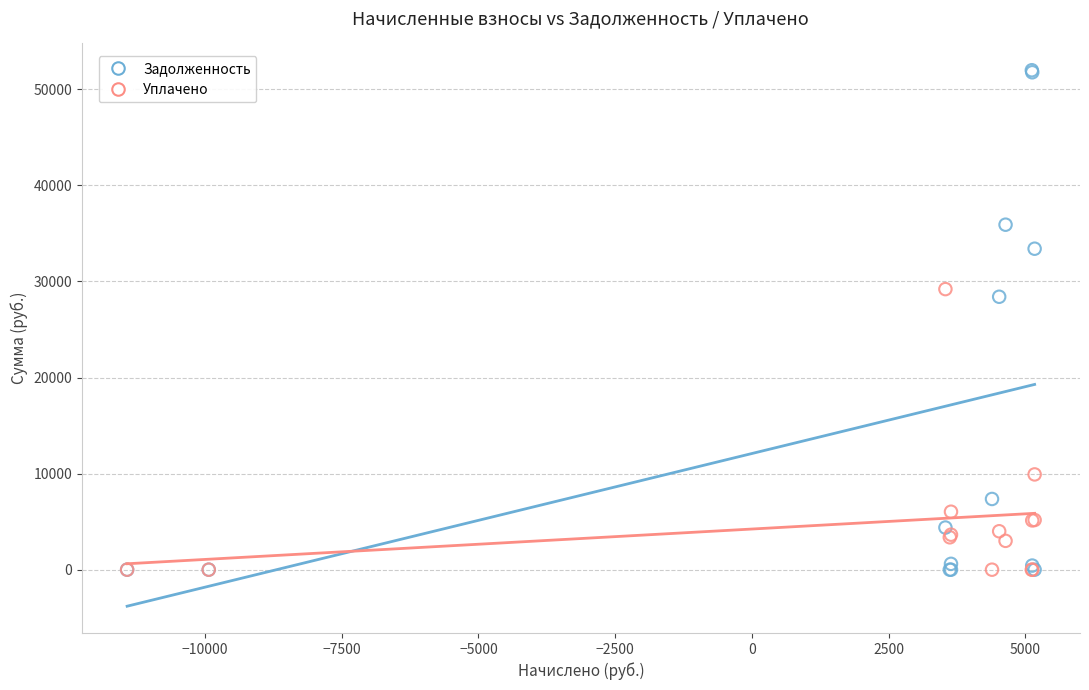

In the Задолженность series, what Y value is closest to 25993?

28408.6